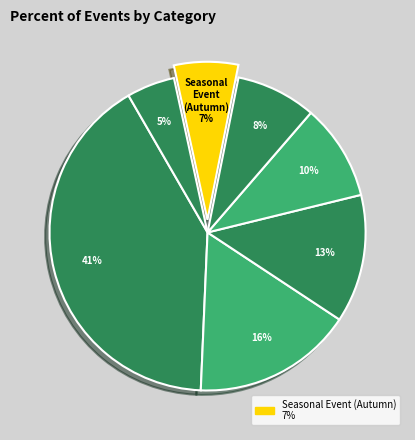

Rank the categories by value from lowest to highest.

Seasonal event (summer), Seasonal Event (Autumn), Seasonal Event (Winter), Seasonal Event (Summer), Seasonal Event (Spring), Fireworks display, Festival